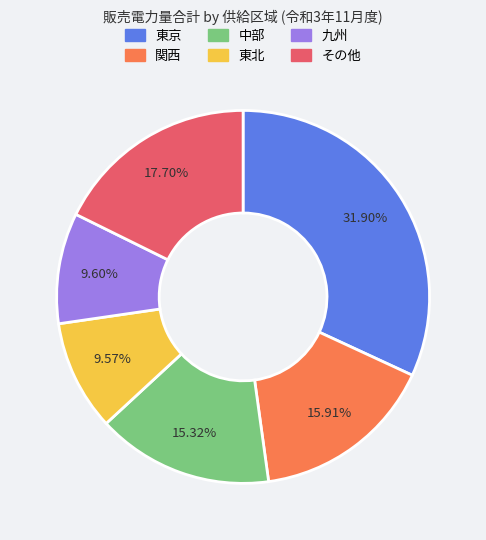

To the nearest percent, what is the difference between the largest and smallest slice percentages?

22%